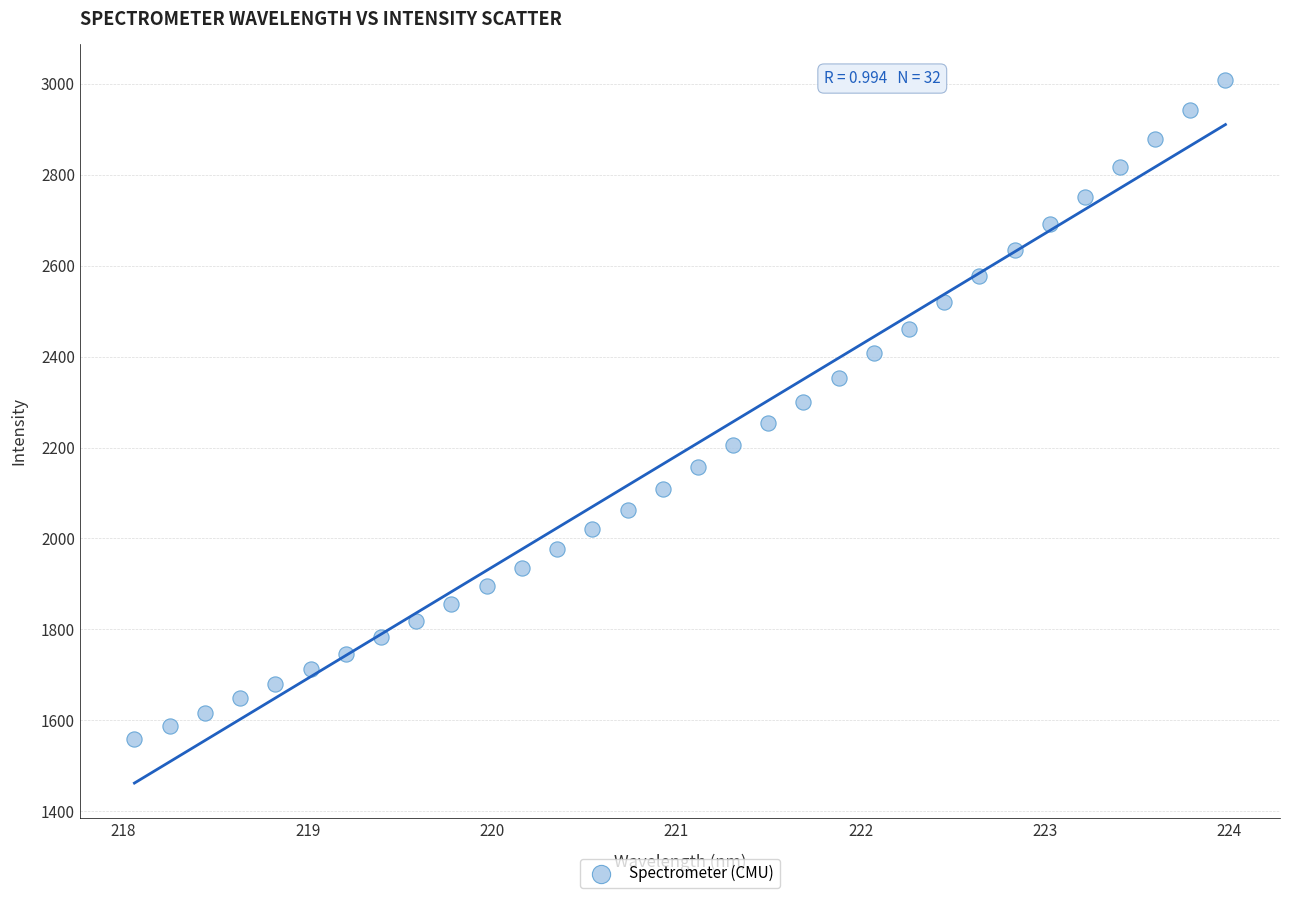

What is the range of Y values (max minus min)?

1451.7